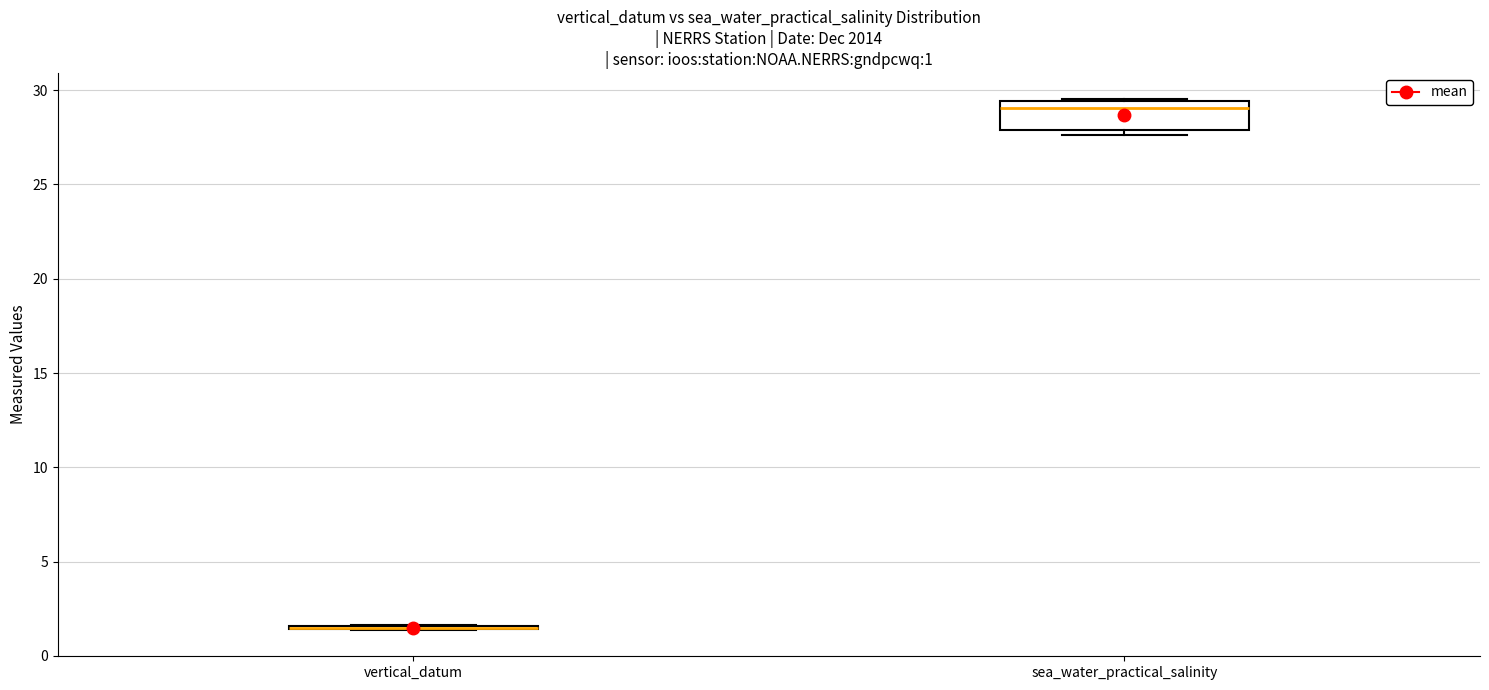

Which box is the tallest, from its lower edge to its upper edge?

sea_water_practical_salinity